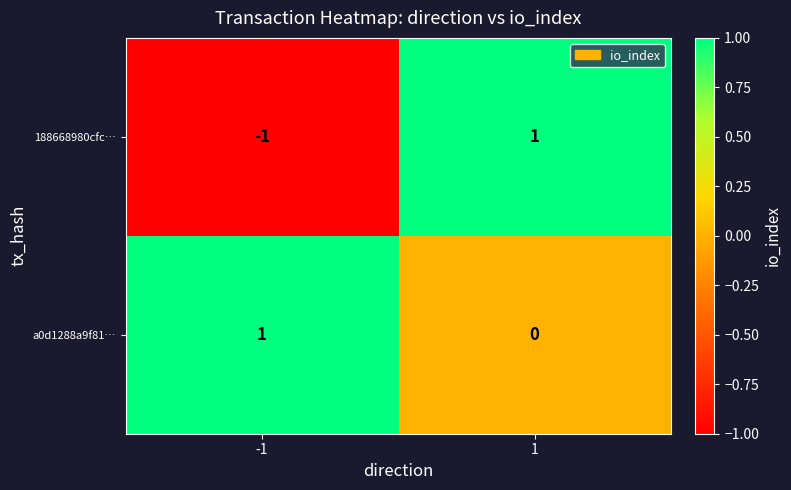

How many values in the a0d1288a9f81… series are below 1?

1